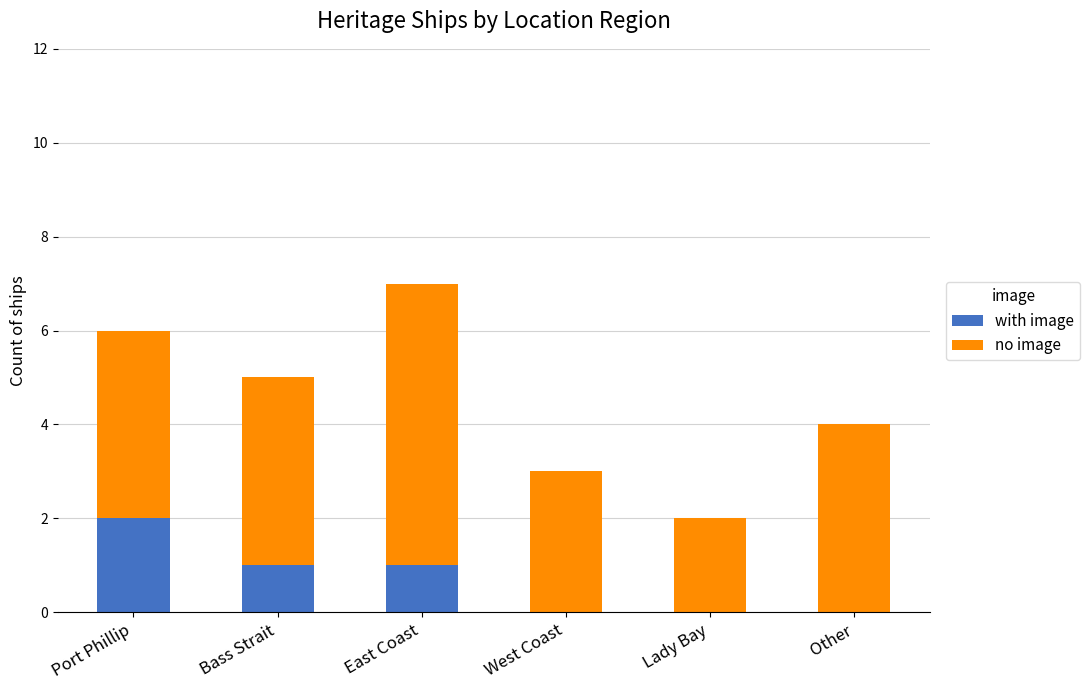

At which category is the sum across all series the highest?

East Coast